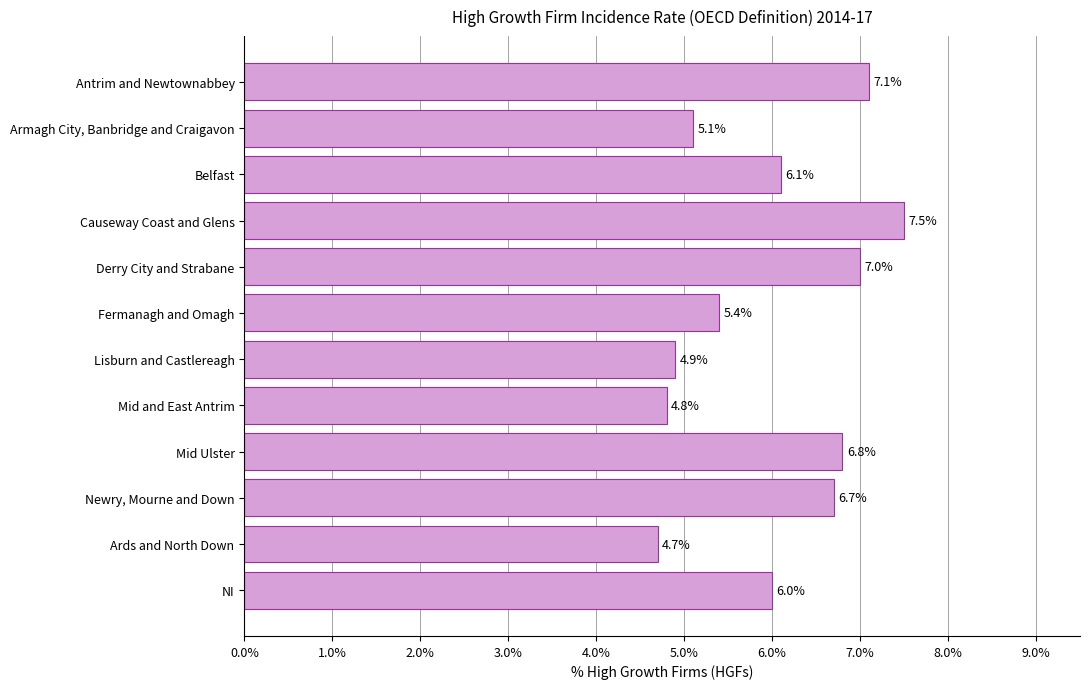

What is the change in value from Antrim and Newtownabbey to Newry, Mourne and Down?

-0.4